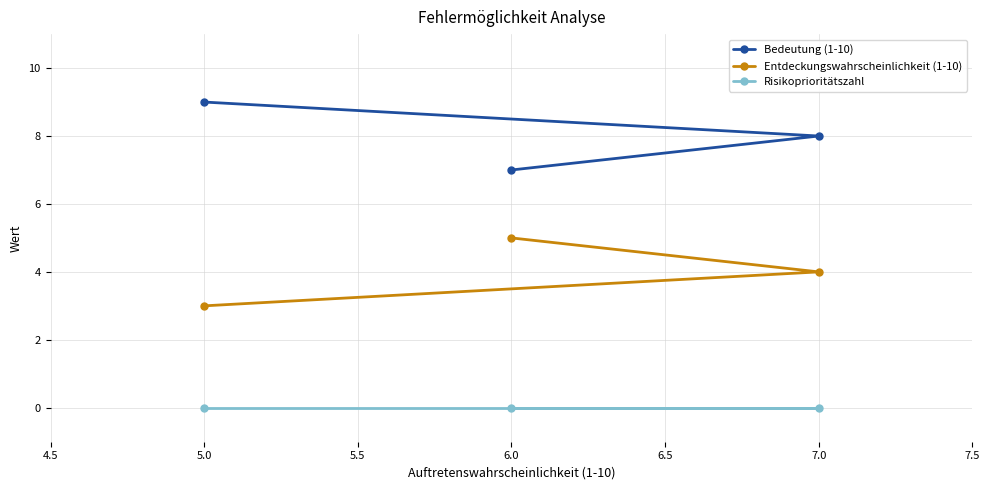

What is the average value of the Entdeckungswahrscheinlichkeit (1-10) series?

4